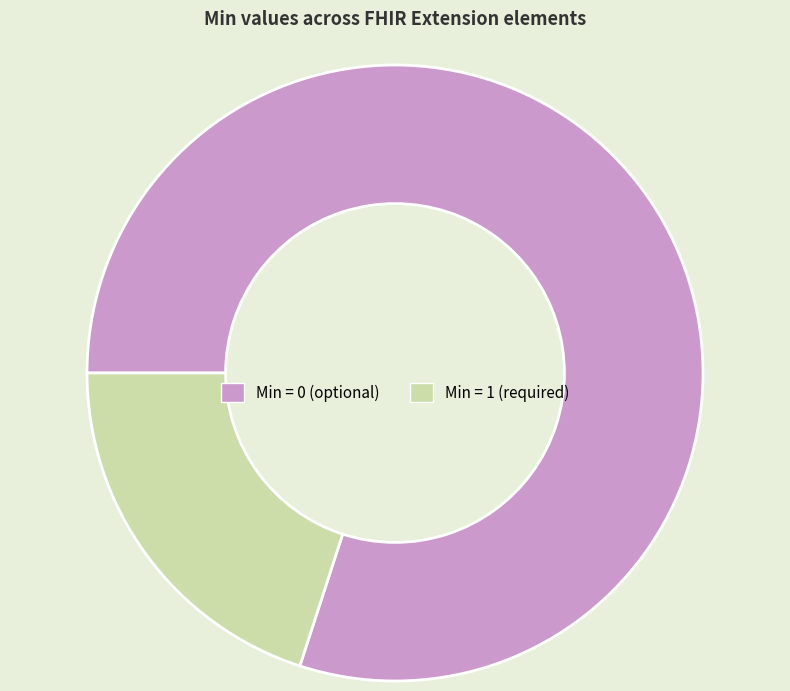

How many segments does this pie chart have?

2